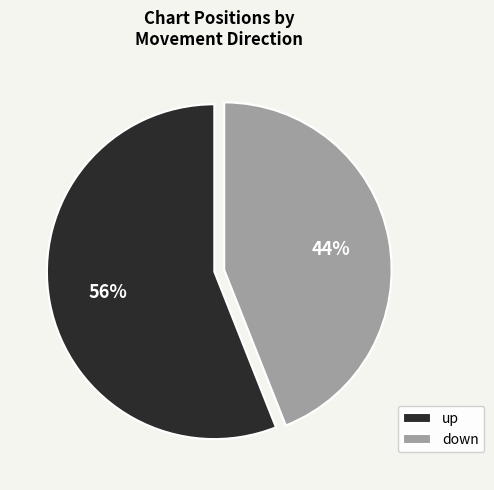

True or false: up accounts for 56% of the total.

True